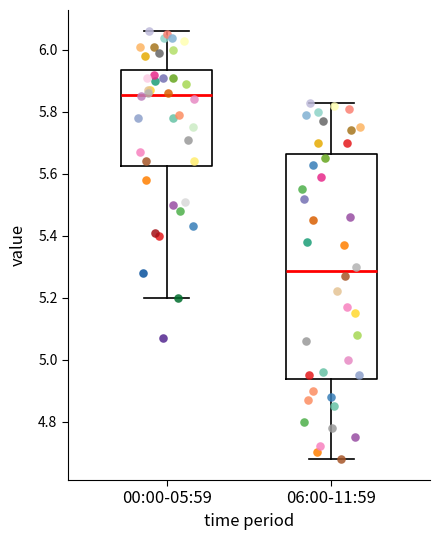

Which box is the tallest, from its lower edge to its upper edge?

06:00-11:59